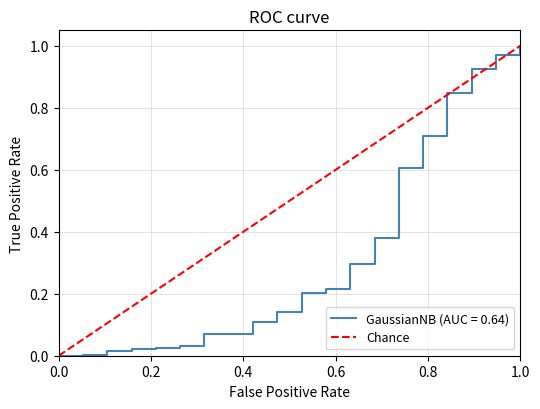

The value of GaussianNB (AUC = 0.64) at 1.0 is 1.8. True or false?

False